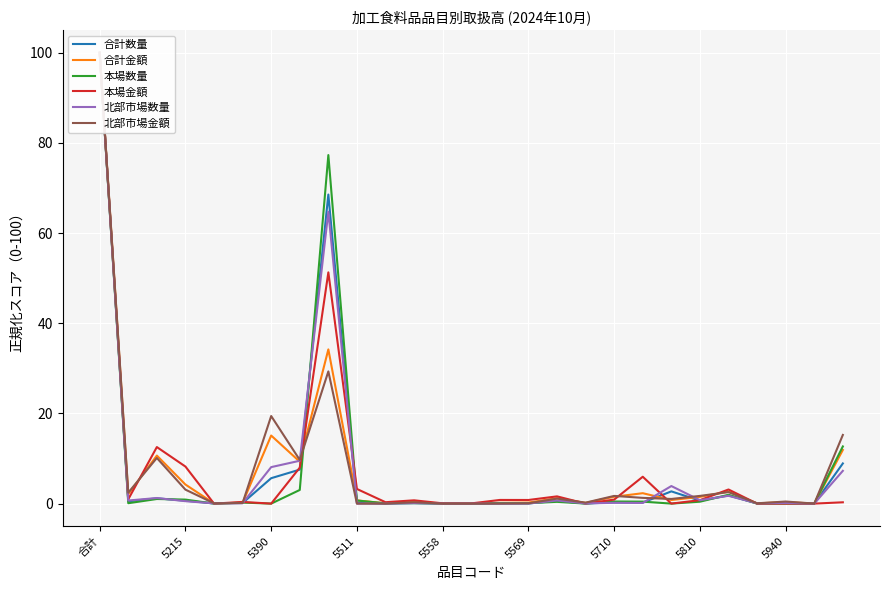

What is the value of the 北部市場金額 point at the 19th from the left?

1.7